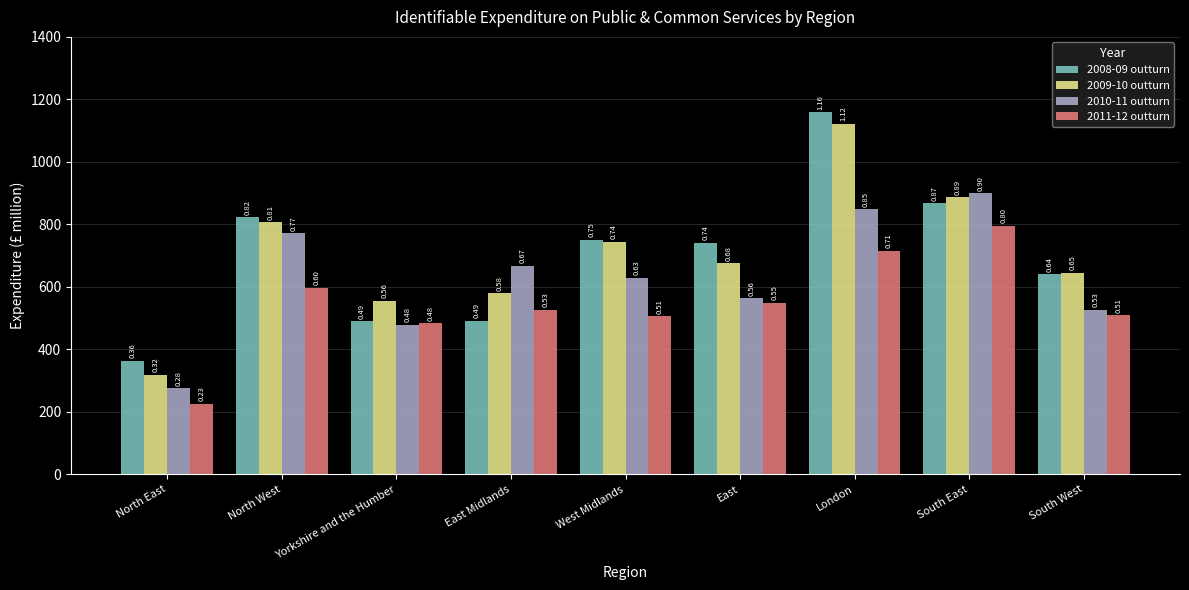

What are all the series names shown in the legend?

2008-09 outturn, 2009-10 outturn, 2010-11 outturn, 2011-12 outturn